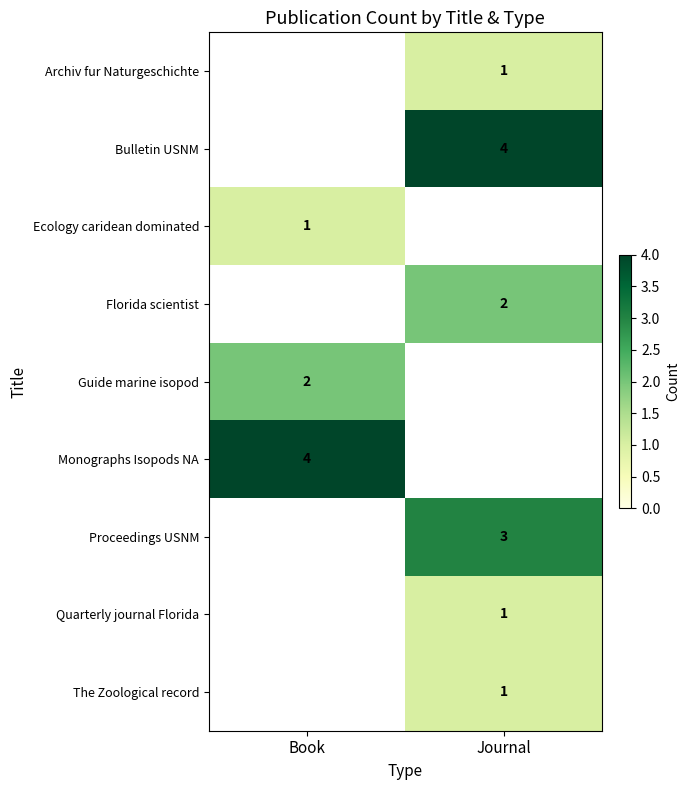

How many data points in Florida scientist are less than 2?

1